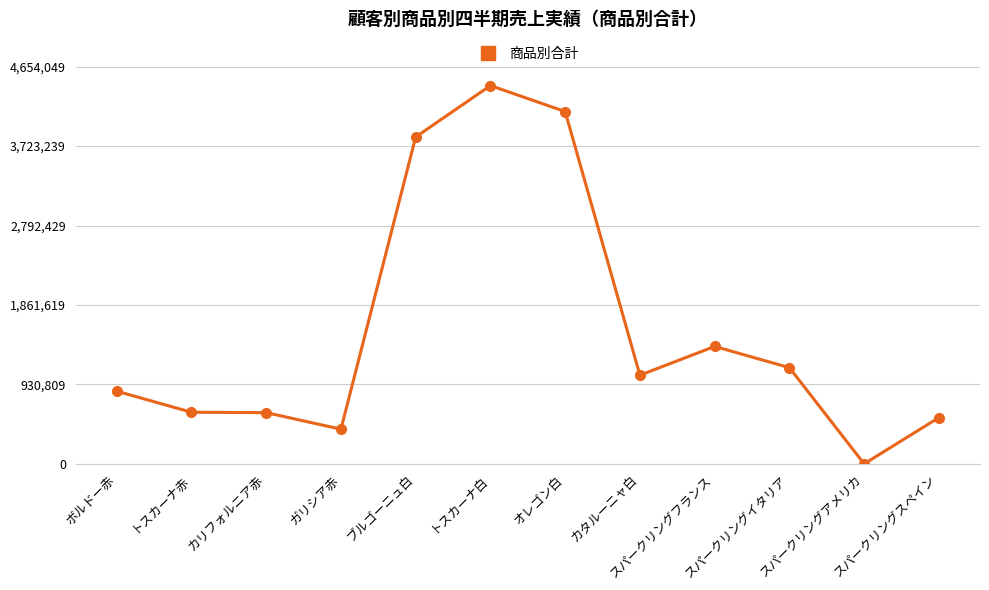

What position from the left is ガリシア赤?

4